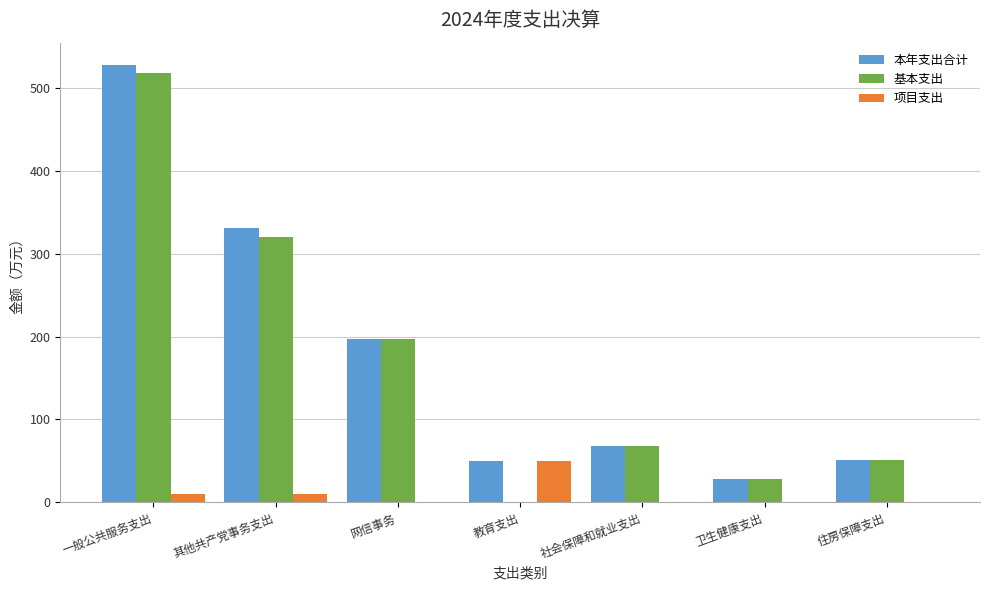

Is the value of 本年支出合计 at 社会保障和就业支出 greater than the value of 项目支出 at 社会保障和就业支出?

Yes